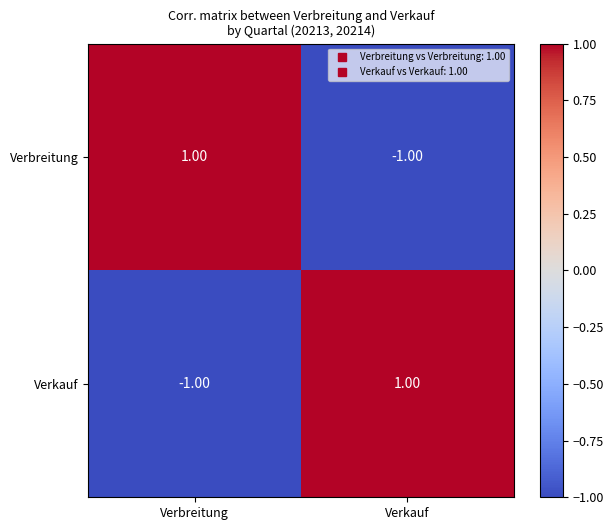

At which label is Verkauf closest to 0?

Verbreitung